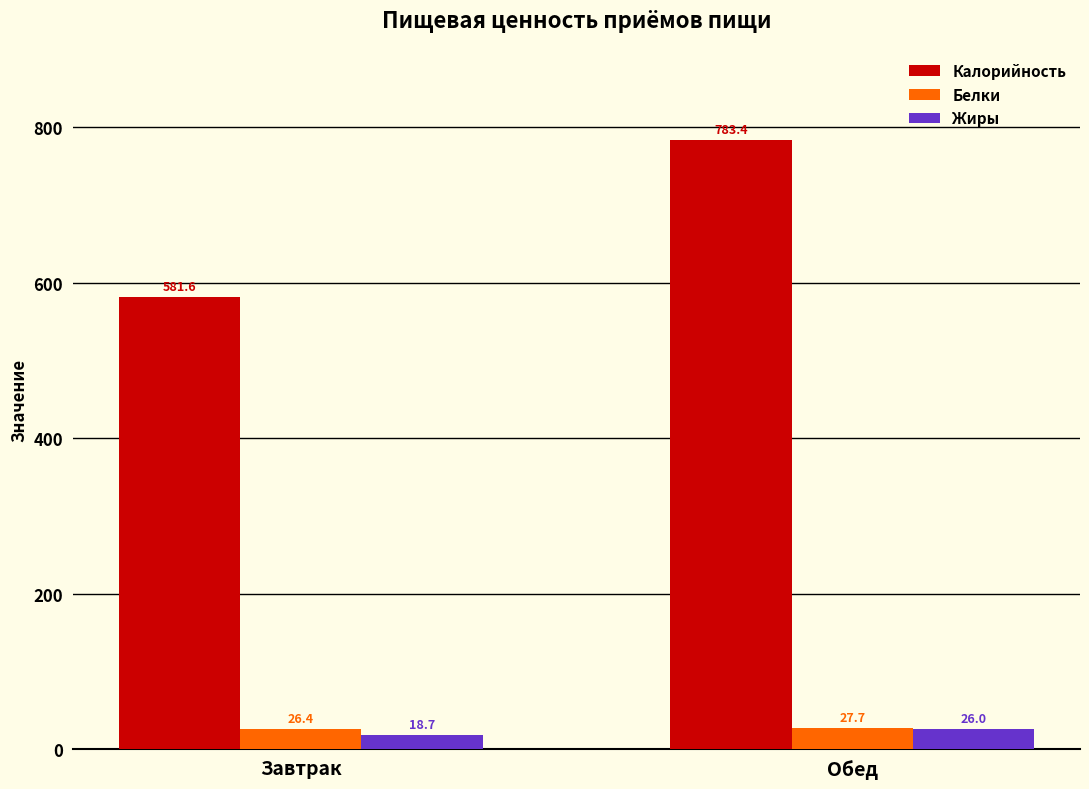

What is the value of the Белки bar at the 1st from the left?

26.4